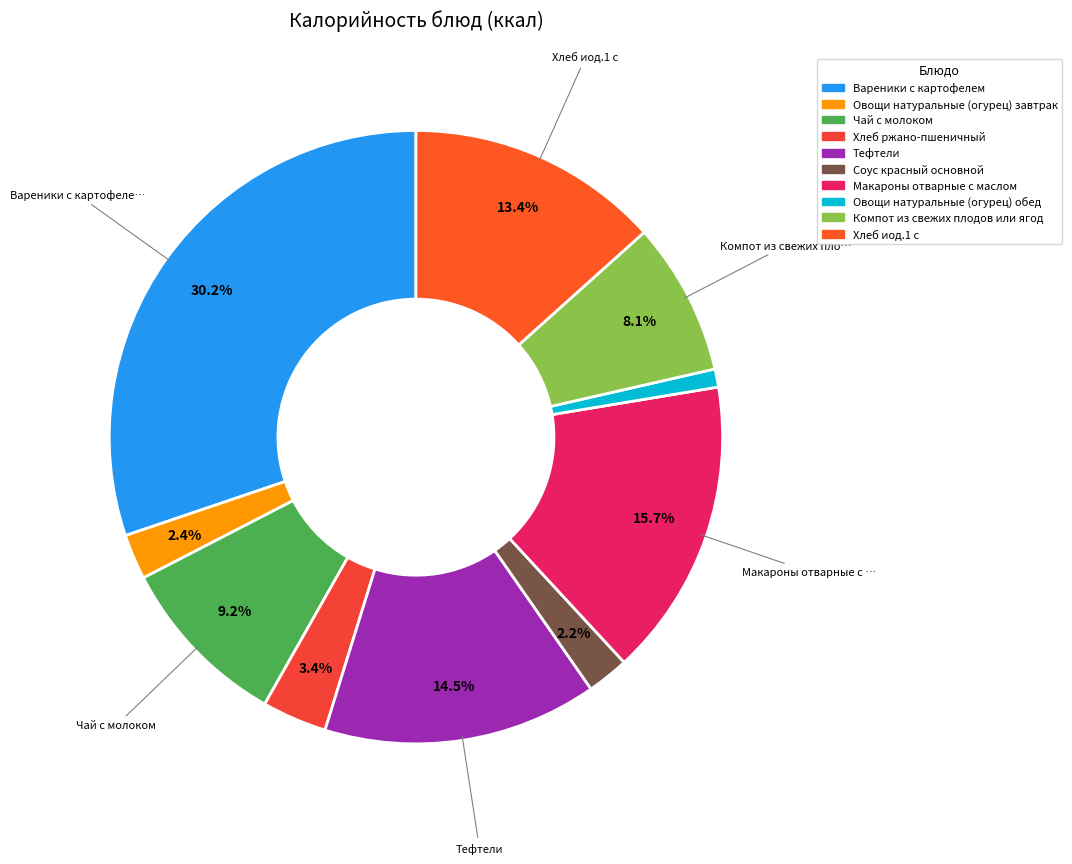

How many slices are in this pie chart?

10